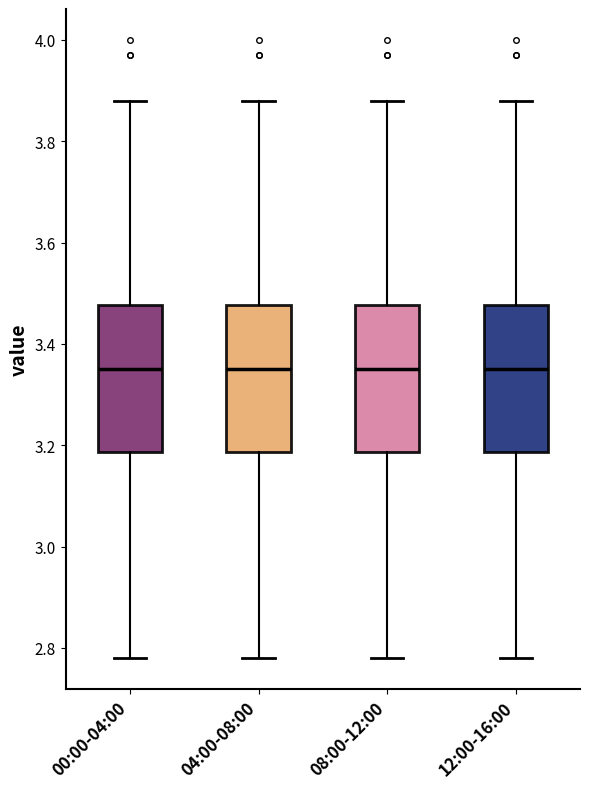

Where does the lower whisker of the box for 04:00-08:00 end on the y-axis? The values are not printed on the chart, so give them approximately, as read against the axis.

2.78